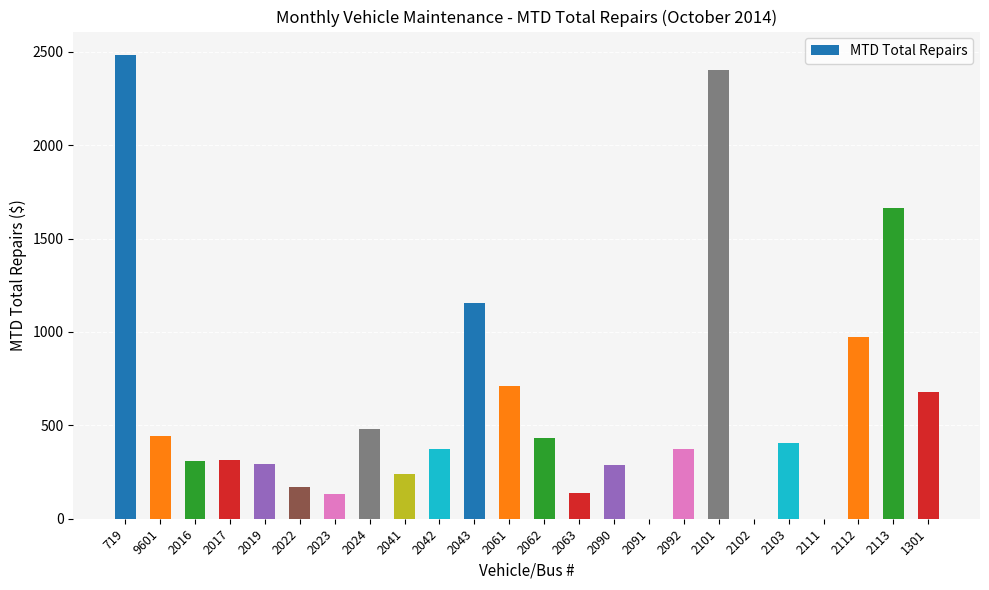

What is the change in value from 719 to 2063?

-2347